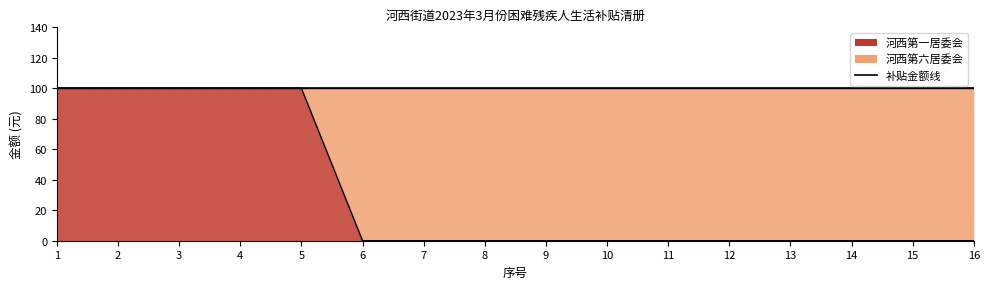

What is the difference between the second highest and minimum values?

100